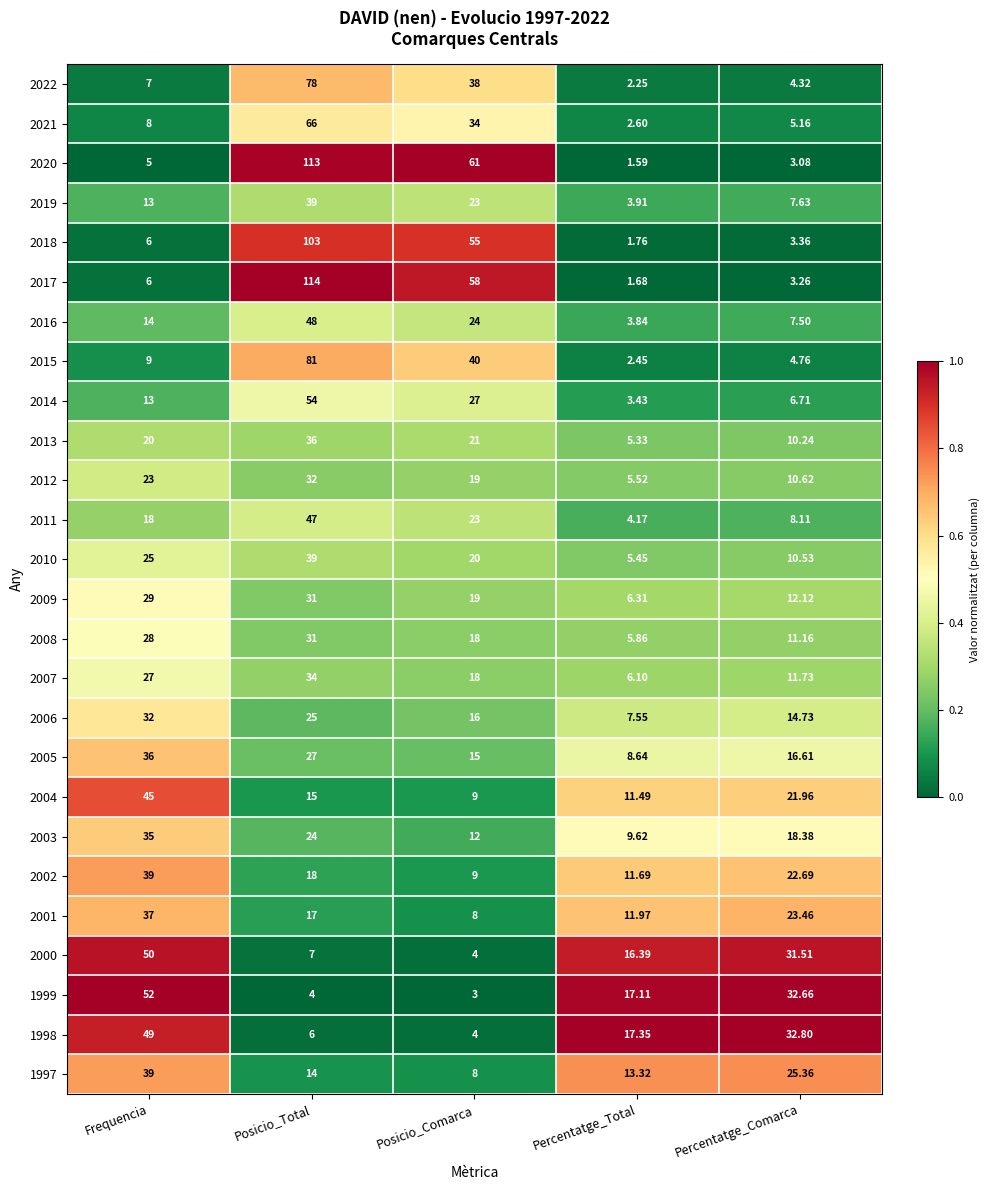

How many categories are shown in the chart?

5